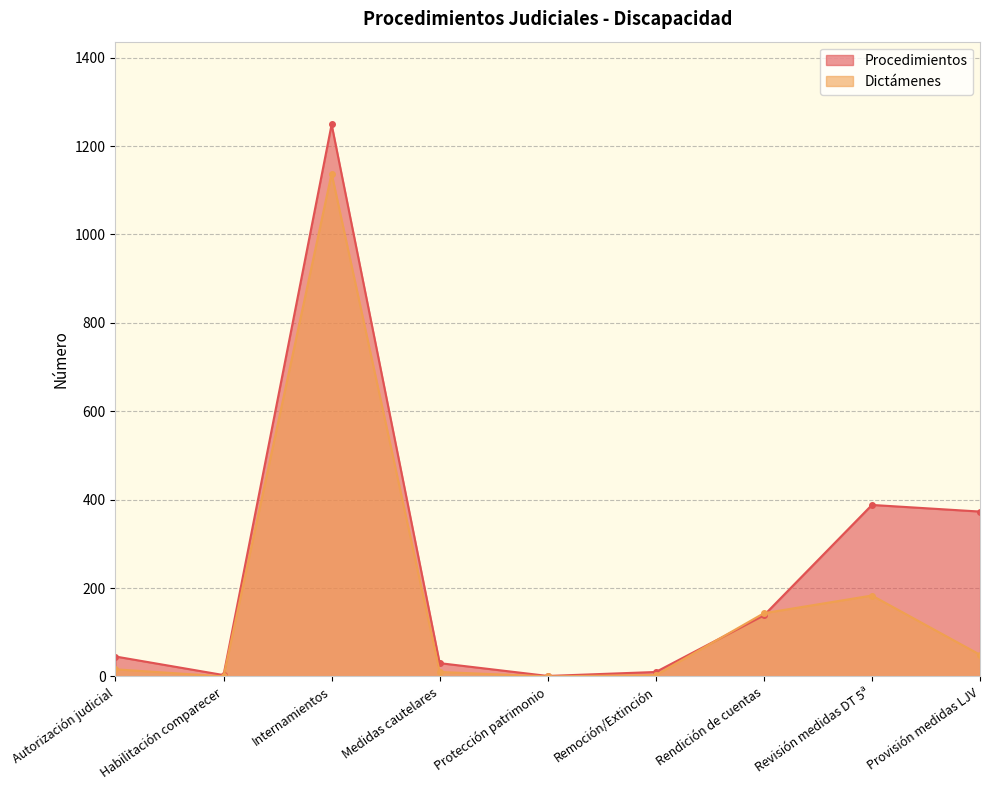

Which category has the lowest value in the Dictámenes series?

Habilitación comparecer